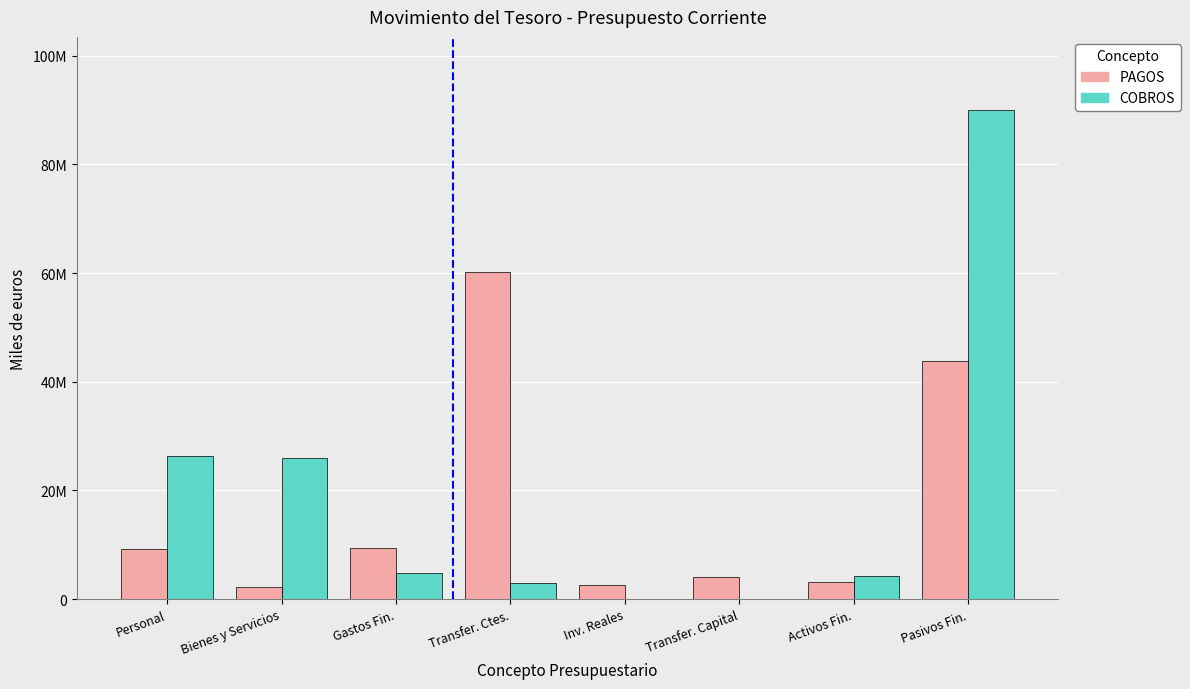

What are all the series names shown in the legend?

PAGOS, COBROS